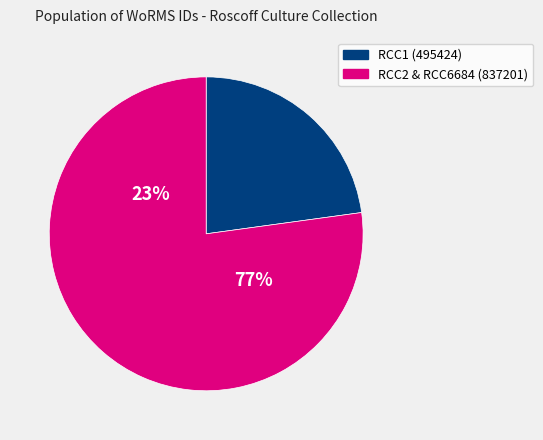

Which has a higher value, RCC1 or RCC6684?

RCC6684